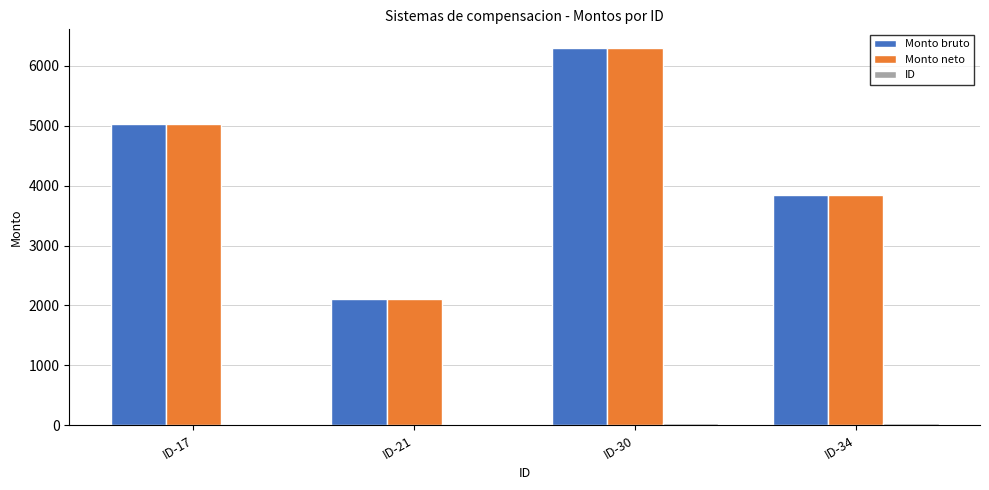

What is the sum of all Monto bruto values?

17275.4